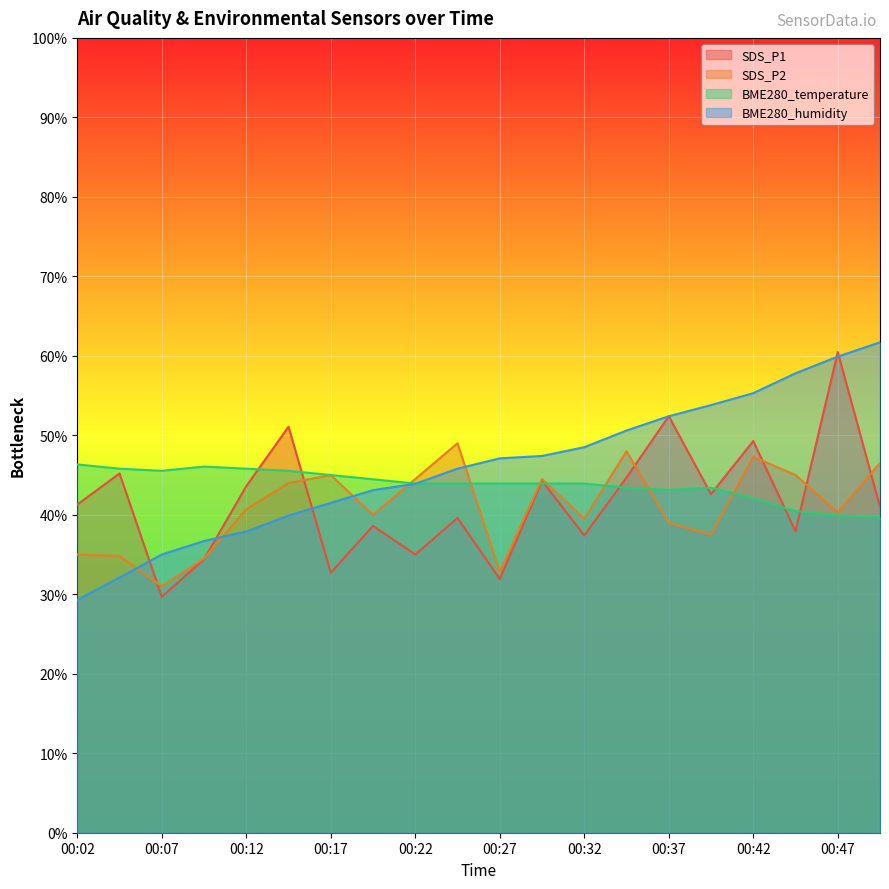

The BME280_humidity series shows 35.0 at 00:07. True or false?

True